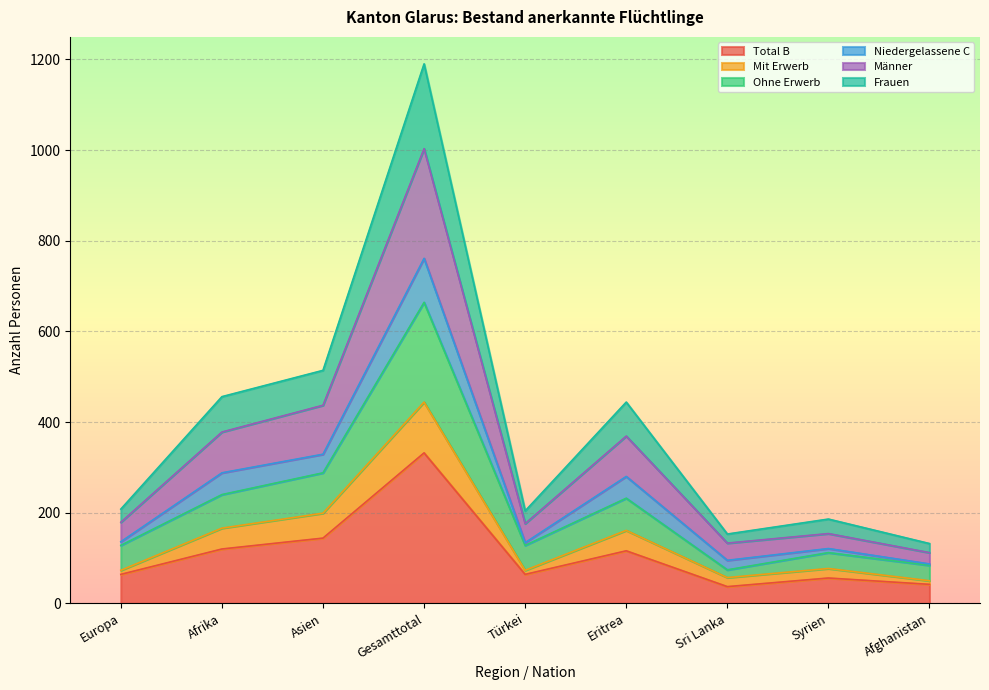

How many data points in Total B are less than 64?

3